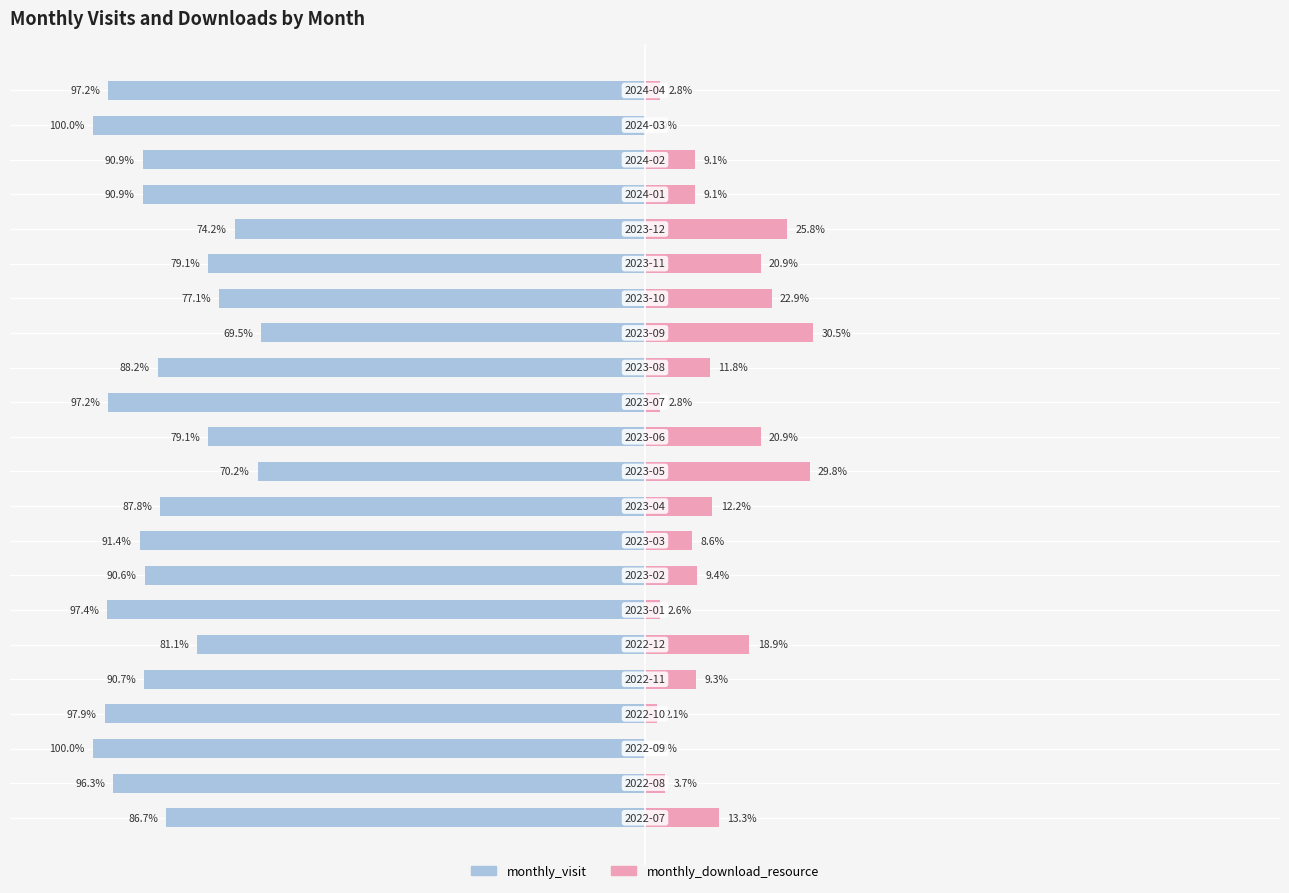

How many values in the monthly_visit series are below -90?

12